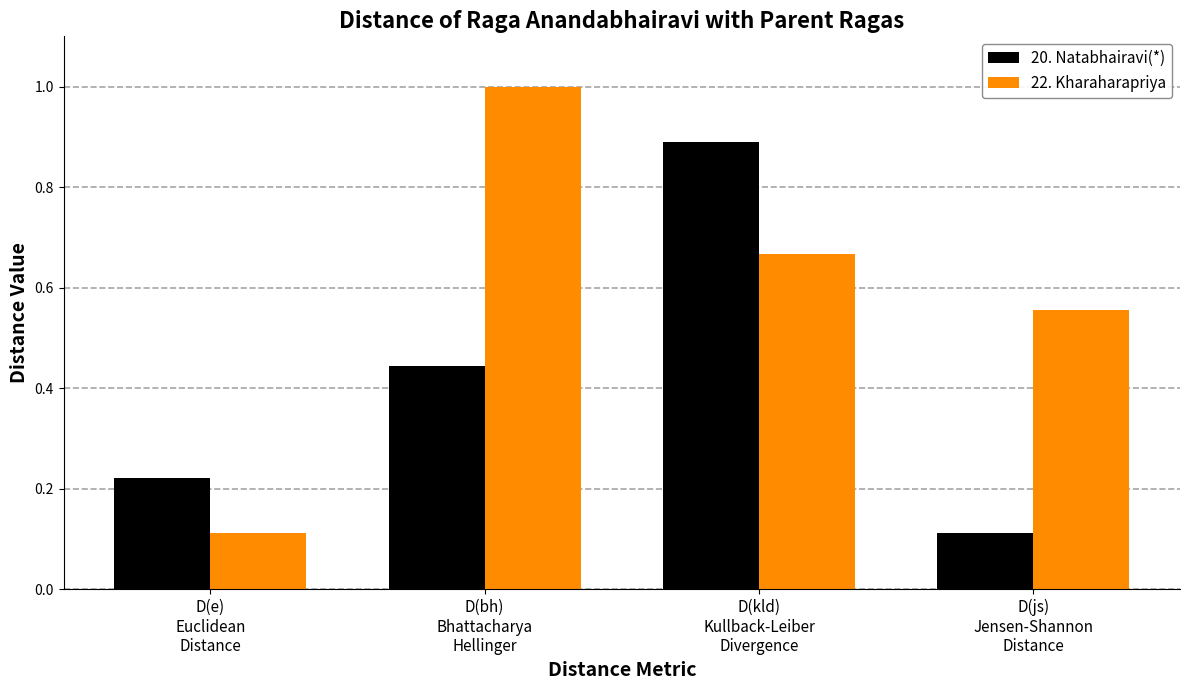

What is the maximum value shown in the chart?

1.0